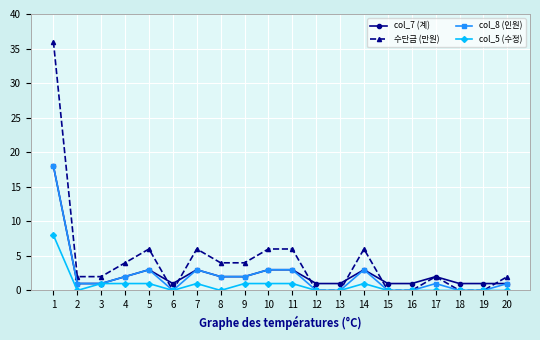

What is the difference between the second highest and second lowest values in the col_7 (계) series?

2